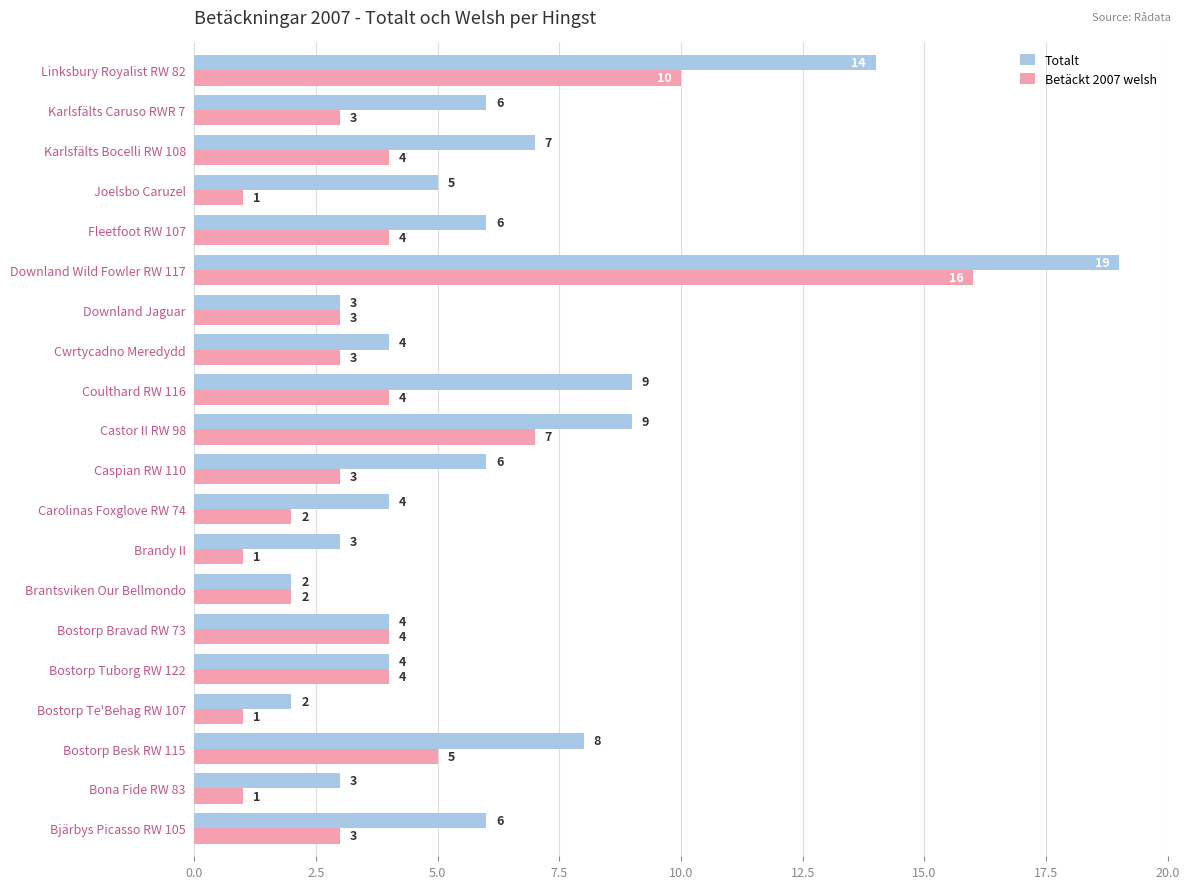

How many categories are shown in the chart?

20